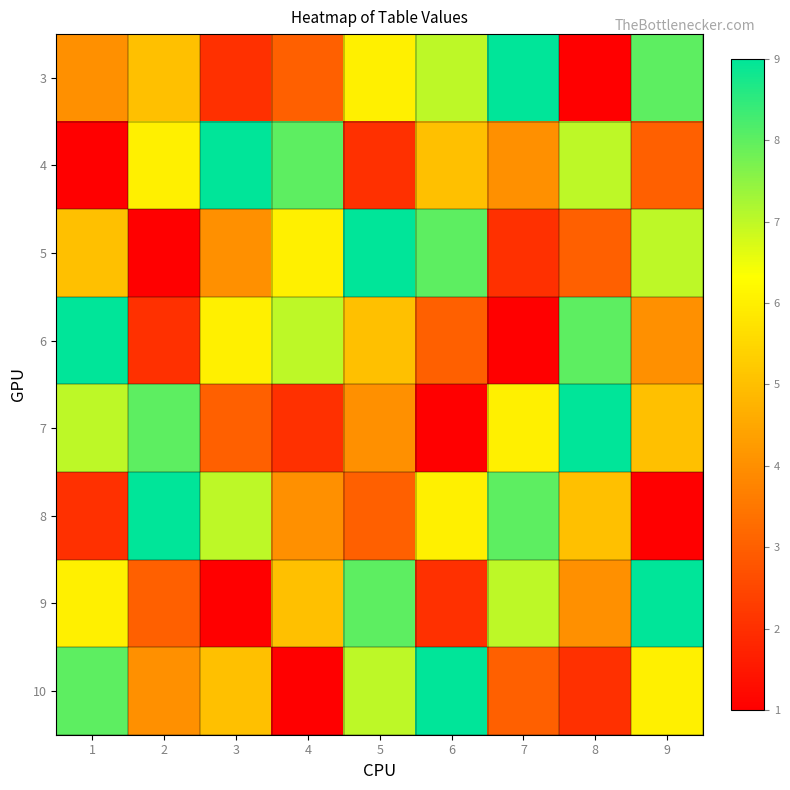

What is the spread (max minus min) of values at 6?

8